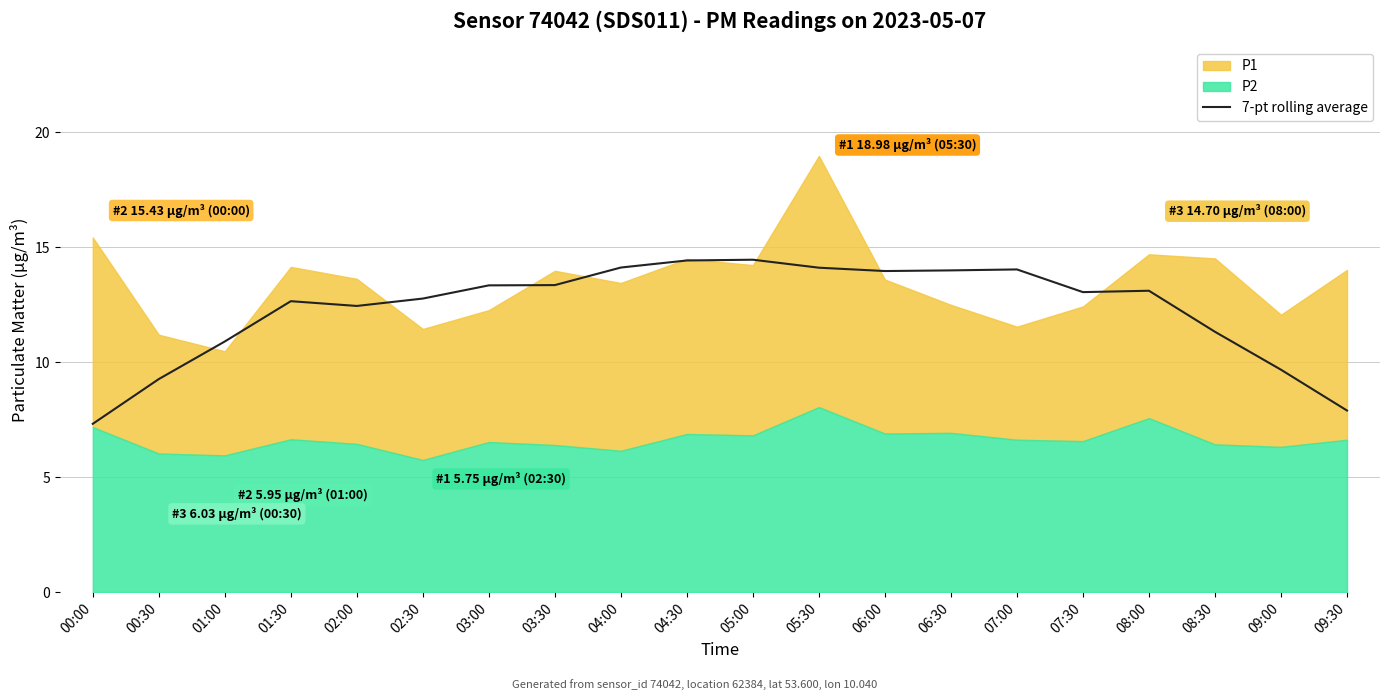

The value of 7-pt rolling average at 00:00 is 3.6. True or false?

False